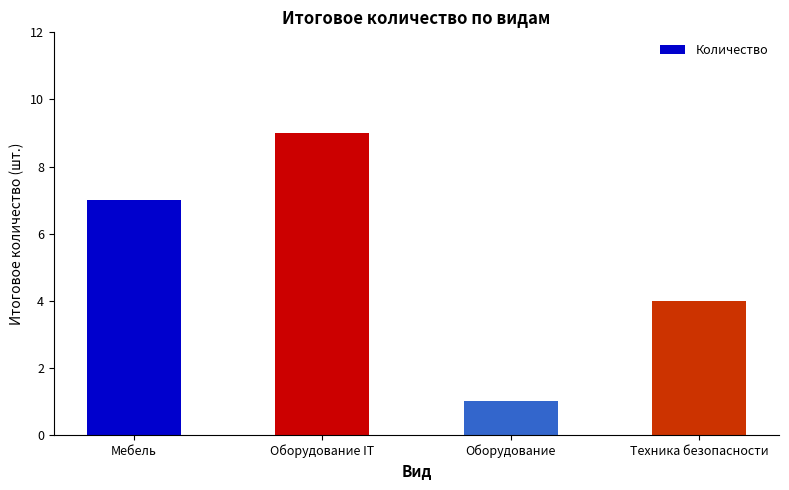

List the labels in order of value, largest first.

Оборудование IT, Мебель, Техника безопасности, Оборудование